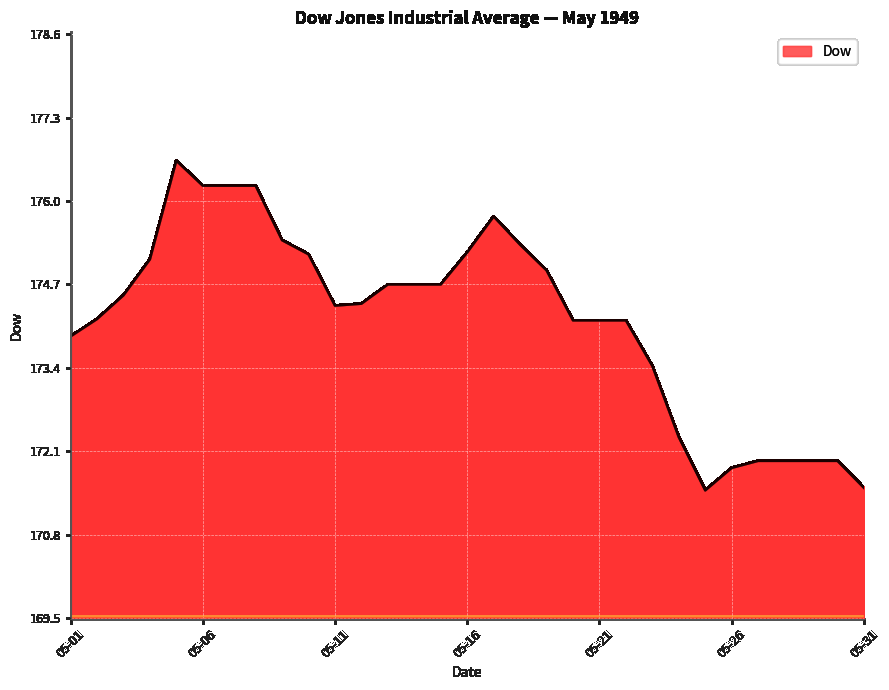

What is the minimum value shown in the chart?

171.5